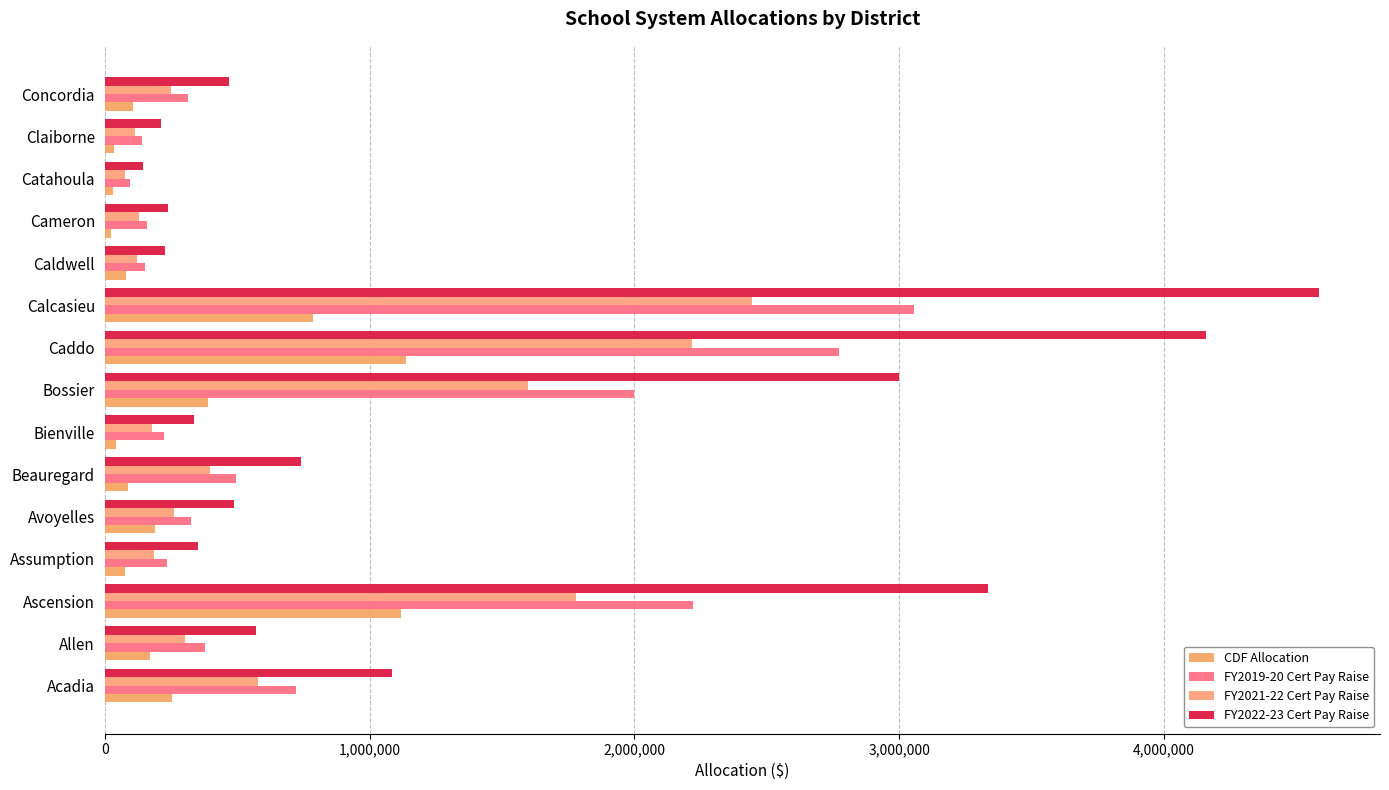

What is the value of the FY2019-20 Cert Pay Raise bar at the 2nd from the left?

380000